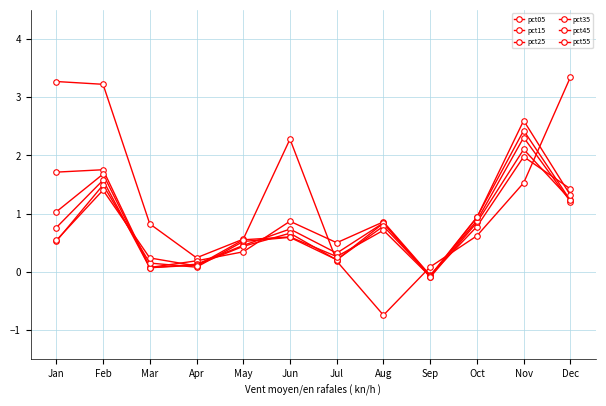

At which category does pct45 reach its first local peak?

Feb